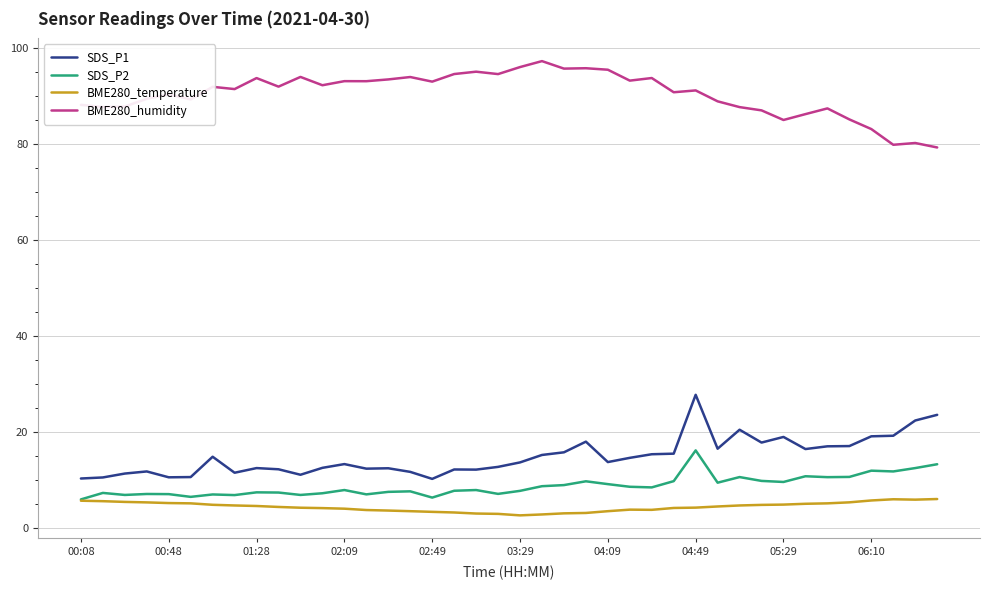

Rank the series by their maximum value, from lowest to highest.

BME280_temperature, SDS_P2, SDS_P1, BME280_humidity